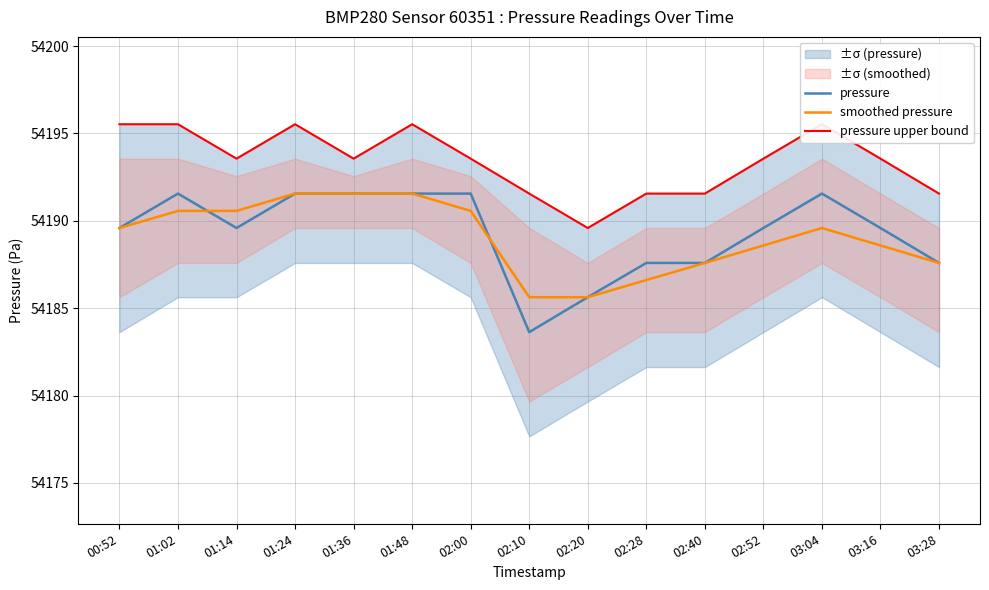

How many distinct data groups are displayed?

3